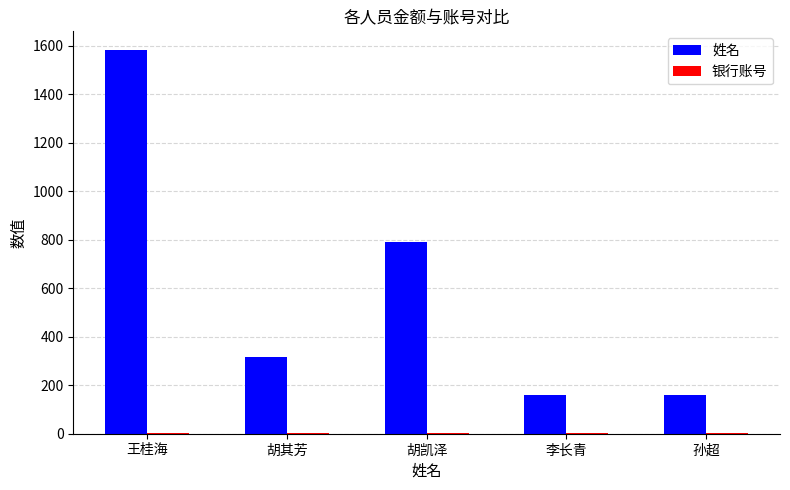

The 姓名 series shows 547 at 王桂海. True or false?

False